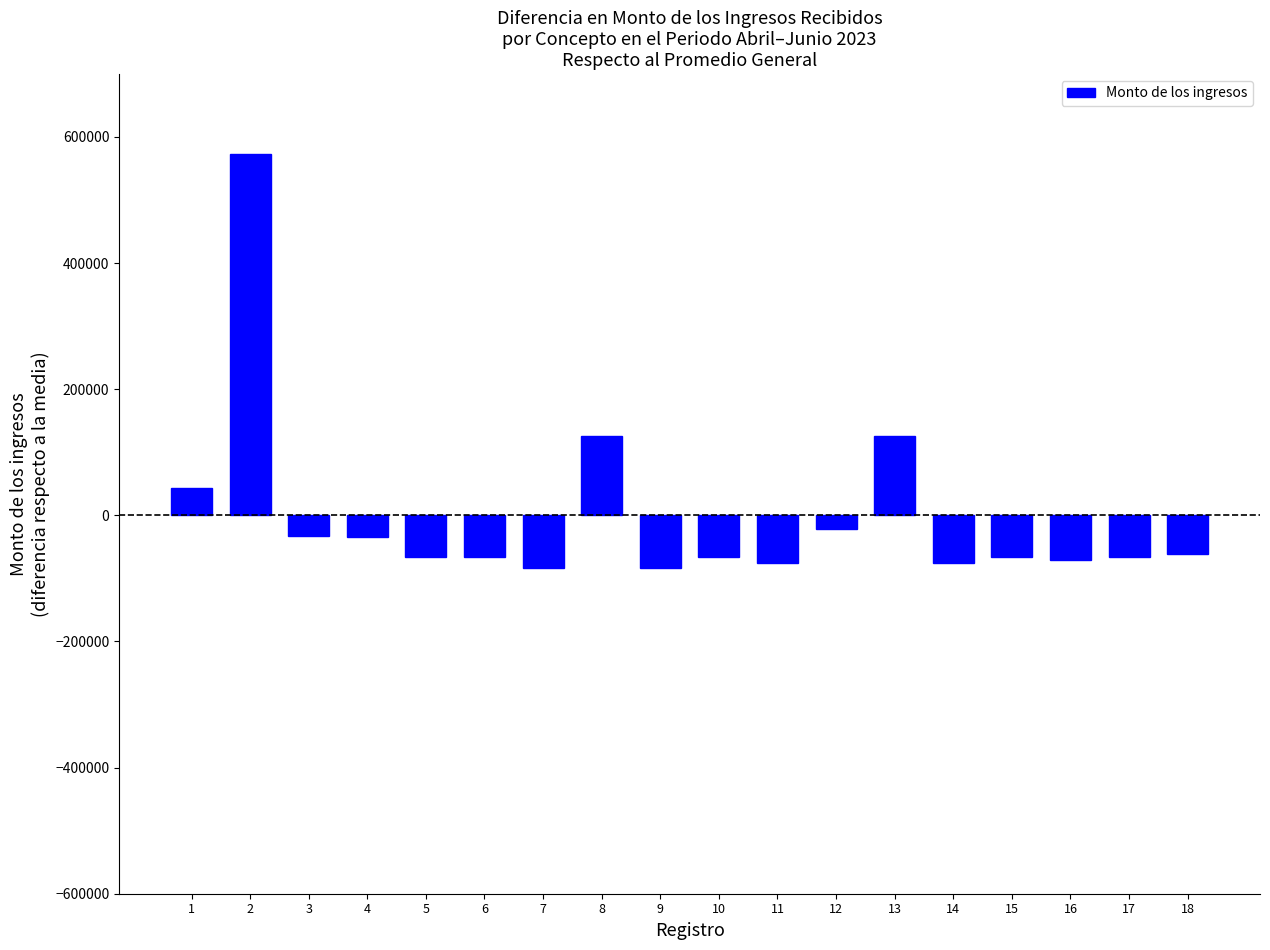

What is the sum of the values at 1 and 7?

-40735.7